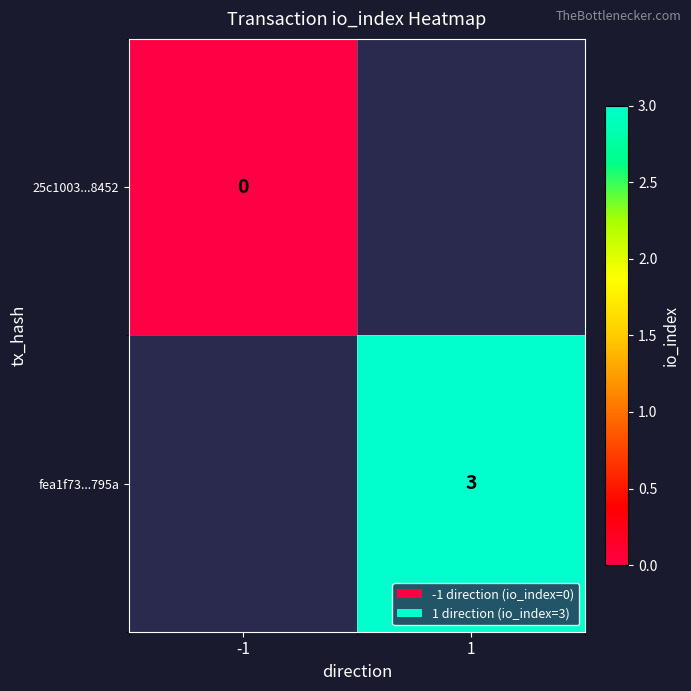

The fea1f73...795a series shows 3 at 1. True or false?

True